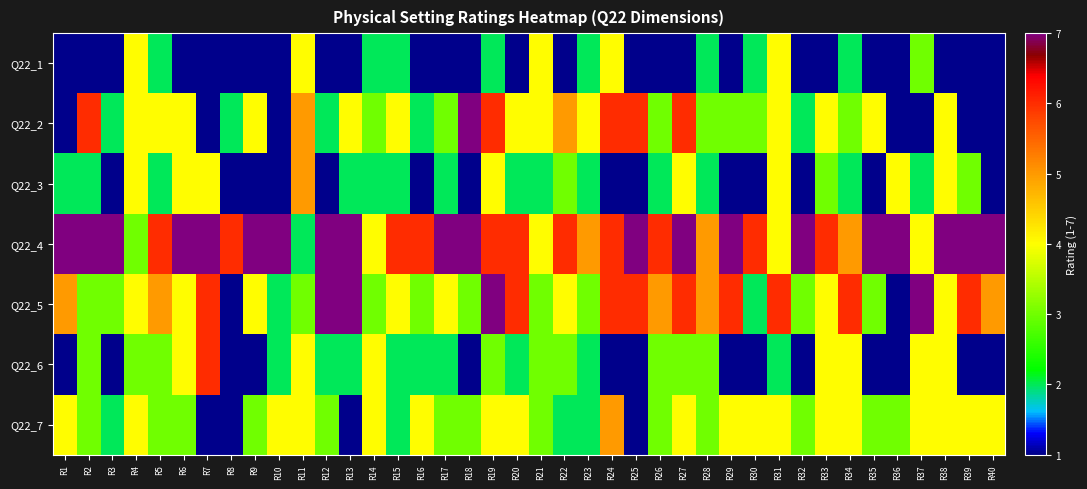

Reading left to right, extract all data points from this chart.

Q22_1: R1=1	R2=1	R3=1	R4=4	R5=2	R6=1	R7=1	R8=1	R9=1	R10=1	R11=4	R12=1	R13=1	R14=2	R15=2	R16=1	R17=1	R18=1	R19=2	R20=1	R21=4	R22=1	R23=2	R24=4	R25=1	R26=1	R27=1	R28=2	R29=1	R30=2	R31=4	R32=1	R33=1	R34=2	R35=1	R36=1	R37=3	R38=1	R39=1	R40=1
Q22_2: R1=1	R2=6	R3=2	R4=4	R5=4	R6=4	R7=1	R8=2	R9=4	R10=1	R11=5	R12=2	R13=4	R14=3	R15=4	R16=2	R17=3	R18=7	R19=6	R20=4	R21=4	R22=5	R23=4	R24=6	R25=6	R26=3	R27=6	R28=3	R29=3	R30=3	R31=4	R32=2	R33=4	R34=3	R35=4	R36=1	R37=1	R38=4	R39=1	R40=1
Q22_3: R1=2	R2=2	R3=1	R4=4	R5=2	R6=4	R7=4	R8=1	R9=1	R10=1	R11=5	R12=1	R13=2	R14=2	R15=2	R16=1	R17=2	R18=1	R19=4	R20=2	R21=2	R22=3	R23=2	R24=1	R25=1	R26=2	R27=4	R28=2	R29=1	R30=1	R31=4	R32=1	R33=3	R34=2	R35=1	R36=4	R37=2	R38=4	R39=3	R40=1
Q22_4: R1=7	R2=7	R3=7	R4=3	R5=6	R6=7	R7=7	R8=6	R9=7	R10=7	R11=2	R12=7	R13=7	R14=4	R15=6	R16=6	R17=7	R18=7	R19=6	R20=6	R21=4	R22=6	R23=5	R24=6	R25=7	R26=6	R27=7	R28=5	R29=7	R30=6	R31=4	R32=7	R33=6	R34=5	R35=7	R36=7	R37=4	R38=7	R39=7	R40=7
Q22_5: R1=5	R2=3	R3=3	R4=4	R5=5	R6=4	R7=6	R8=1	R9=4	R10=2	R11=3	R12=7	R13=7	R14=3	R15=4	R16=3	R17=4	R18=3	R19=7	R20=6	R21=3	R22=4	R23=3	R24=6	R25=6	R26=5	R27=6	R28=5	R29=6	R30=2	R31=6	R32=3	R33=4	R34=6	R35=3	R36=1	R37=7	R38=4	R39=6	R40=5
Q22_6: R1=1	R2=3	R3=1	R4=3	R5=3	R6=4	R7=6	R8=1	R9=1	R10=2	R11=4	R12=2	R13=2	R14=4	R15=2	R16=2	R17=2	R18=1	R19=3	R20=2	R21=3	R22=3	R23=2	R24=1	R25=1	R26=3	R27=3	R28=3	R29=1	R30=1	R31=2	R32=1	R33=4	R34=4	R35=1	R36=1	R37=4	R38=4	R39=1	R40=1
Q22_7: R1=4	R2=3	R3=2	R4=4	R5=3	R6=3	R7=1	R8=1	R9=3	R10=4	R11=4	R12=3	R13=1	R14=4	R15=2	R16=4	R17=3	R18=3	R19=4	R20=4	R21=3	R22=2	R23=2	R24=5	R25=1	R26=3	R27=4	R28=3	R29=4	R30=4	R31=4	R32=3	R33=4	R34=4	R35=3	R36=3	R37=4	R38=4	R39=4	R40=4